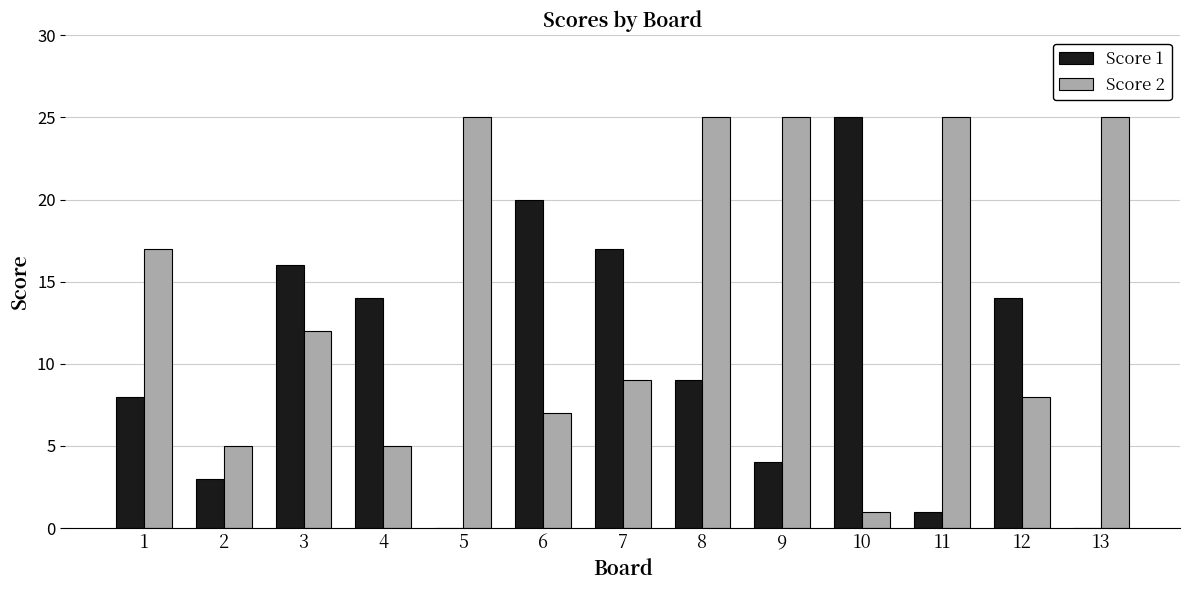

Between 1 and 4, which series saw the biggest shift?

Score 2